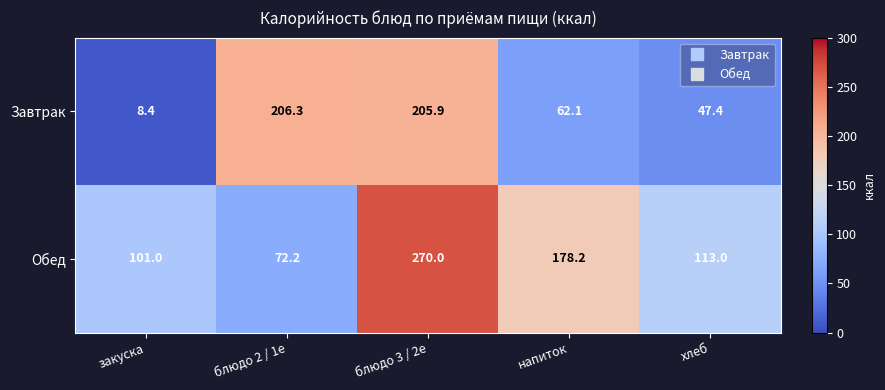

What is the difference between the maximum and second lowest values in the Обед series?

169.0